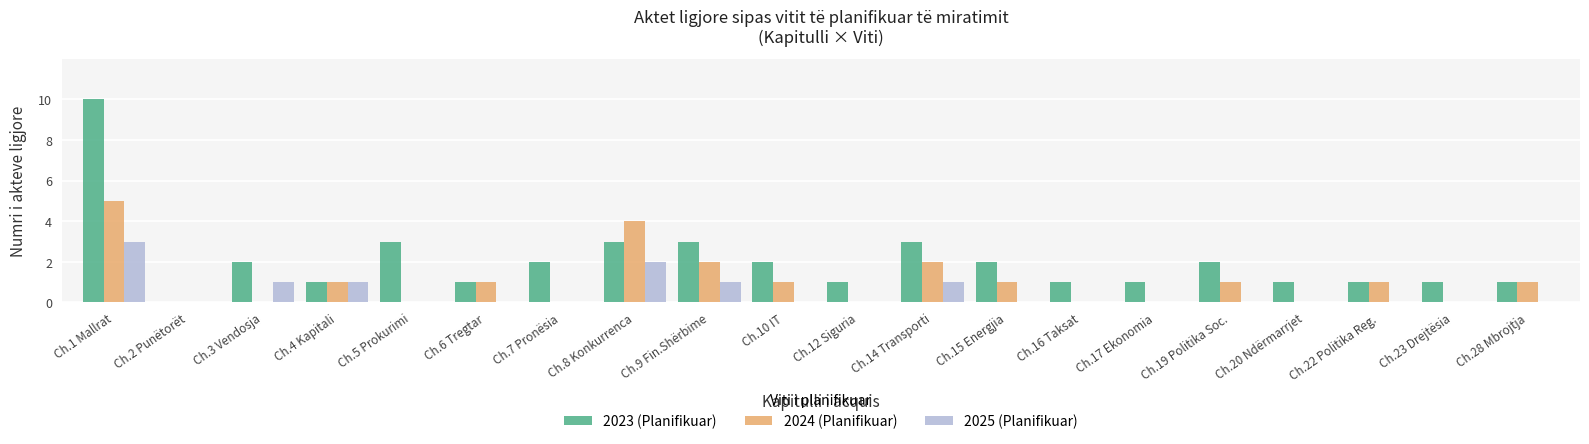

At which category is the sum across all series the highest?

Ch.1 Mallrat